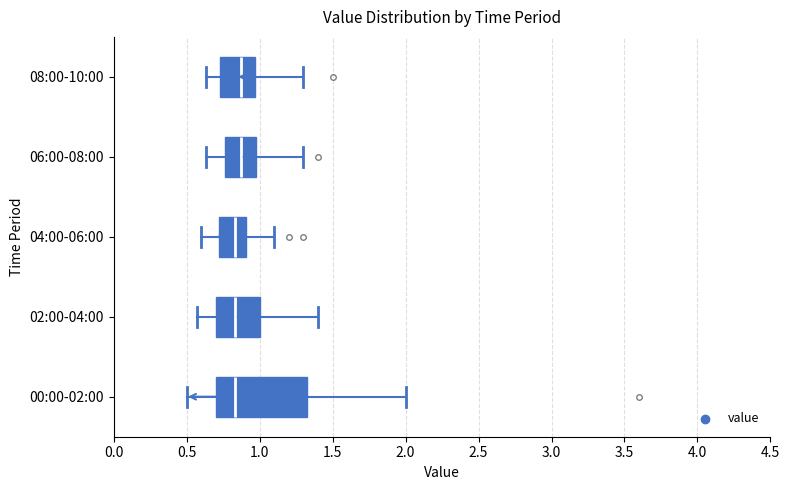

Where is the left edge of the box for 04:00-06:00 on the x-axis? The values are not printed on the chart, so give them approximately, as read against the axis.

0.70